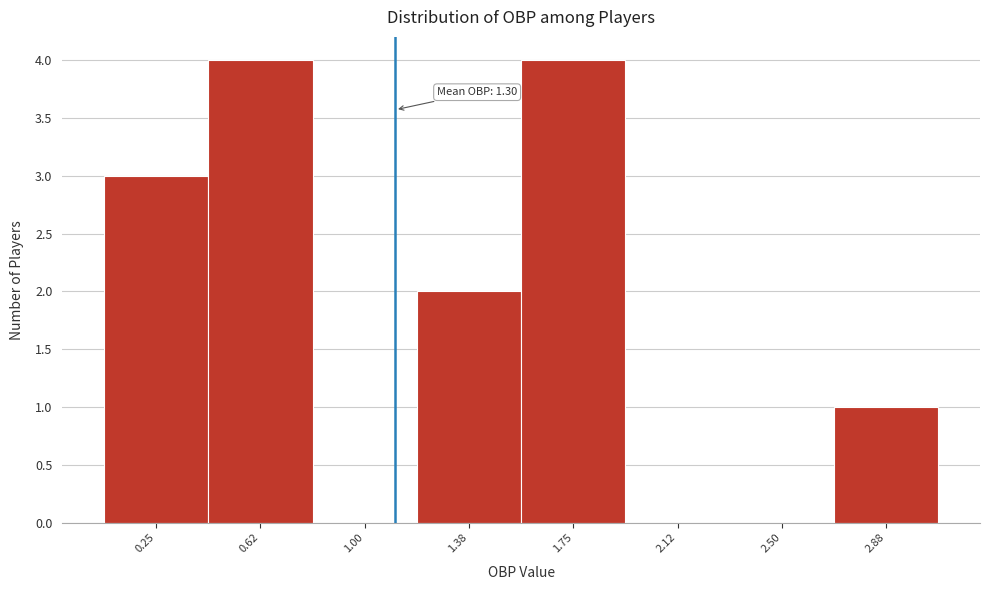

Reading right to left, transcribe all the data shown in this chart.

2.88=1	2.50=0	2.12=0	1.75=4	1.38=2	1.00=0	0.62=4	0.25=3